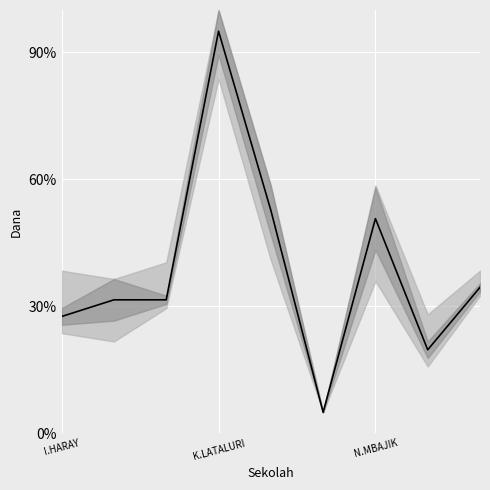

How many data points are less than 31?

3